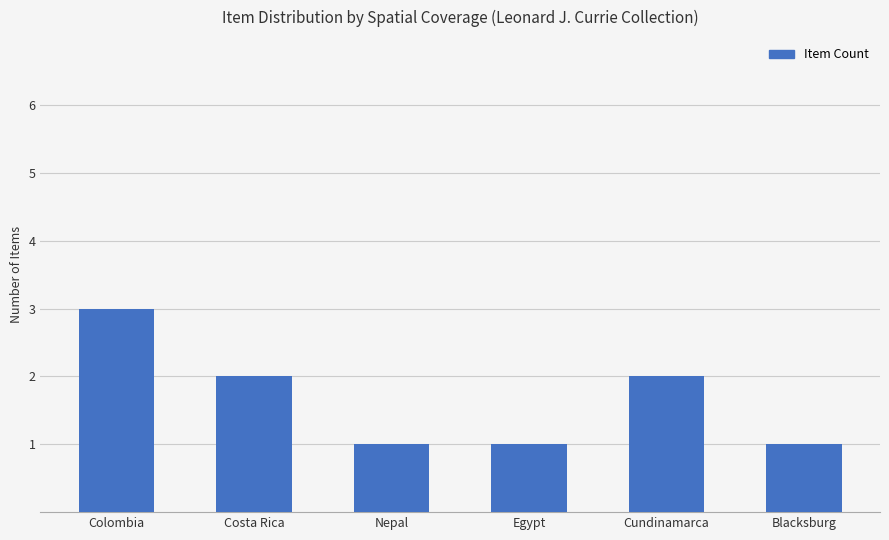

The chart shows a value of 3 at Cundinamarca. True or false?

False